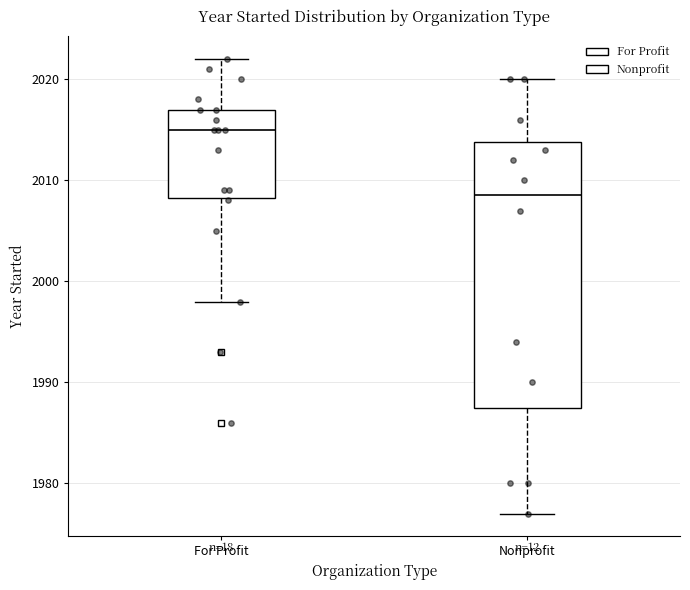

Reading left to right, read every box against the y-axis: the position of its median line, the range the box covers, and the ends of its whiskers. The values are not printed on the chart, so give them approximately, as read against the axis.

For Profit: median 2015, box 2008 to 2017, whiskers 1998 to 2022
Nonprofit: median 2009, box 1988 to 2014, whiskers 1977 to 2020